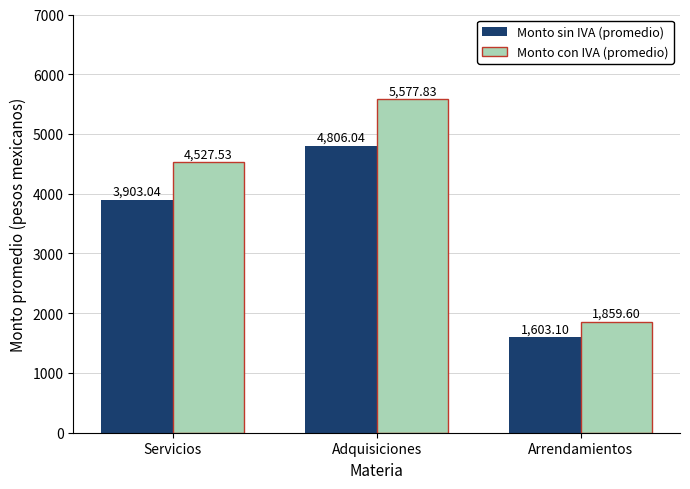

Which series has the widest spread of values?

Monto con IVA (promedio)